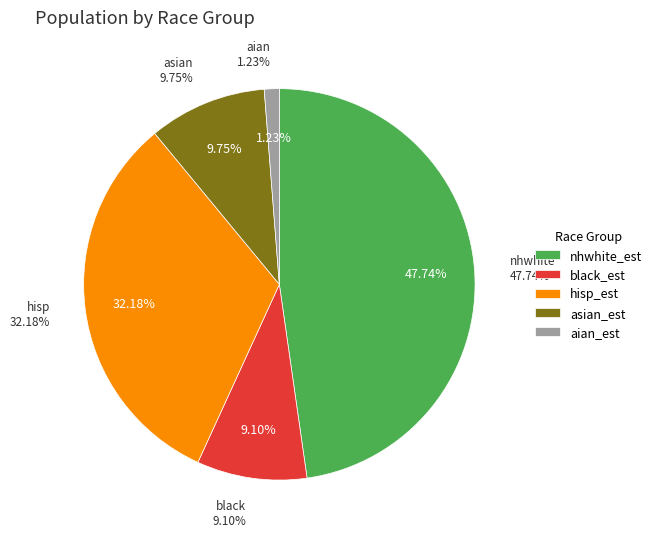

Is it true that California is 60% of the pie?

False